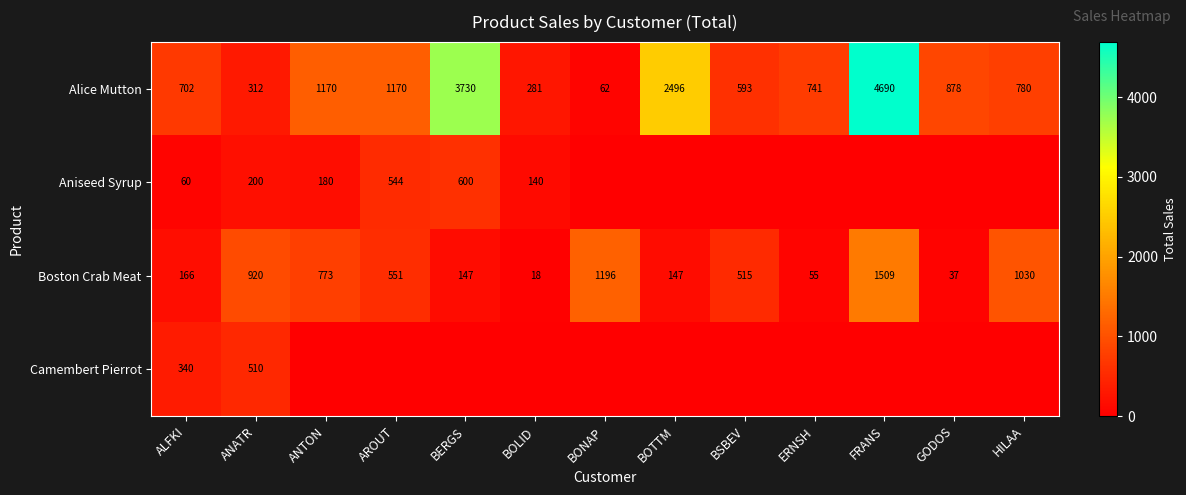

What is the spread (max minus min) of values at BSBEV?

592.8